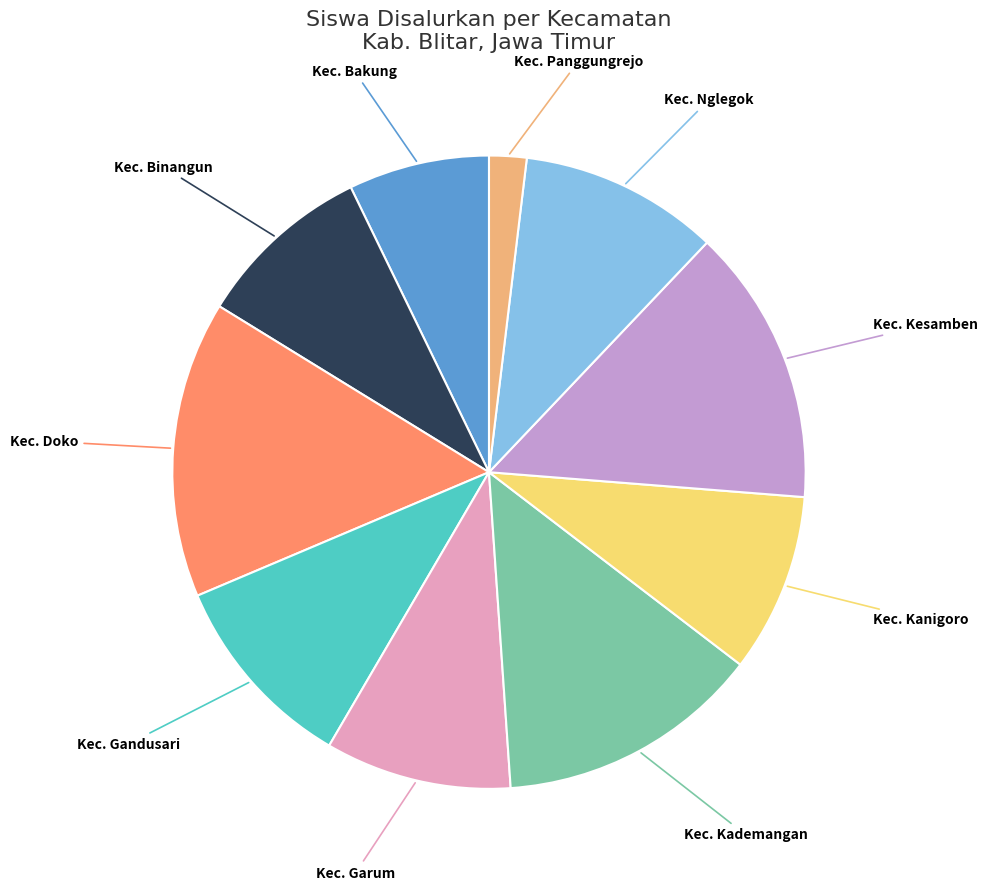

Is there a majority slice in this chart?

No